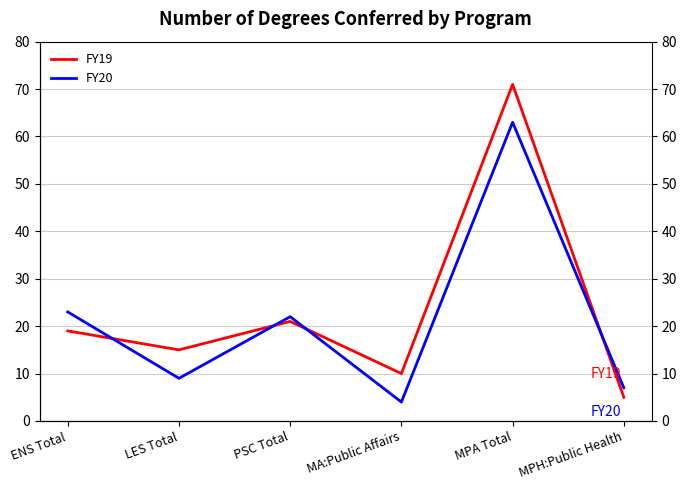

At which category is the sum across all series the highest?

MPA Total